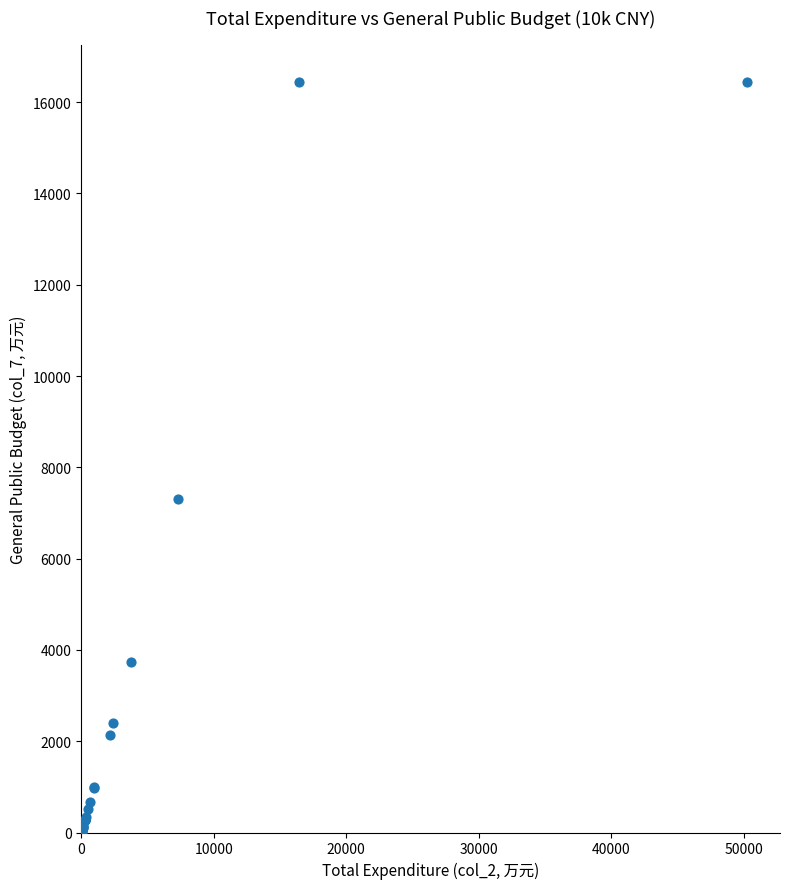

What Y value in the scatter plot is closest to 8222?

7297.3